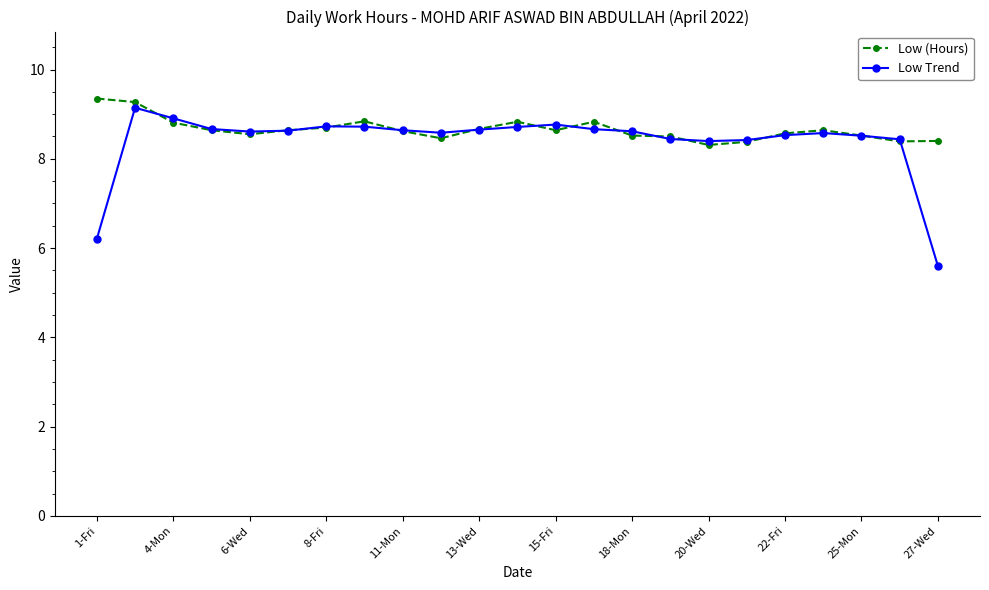

Which series has the widest spread of values?

Low Trend